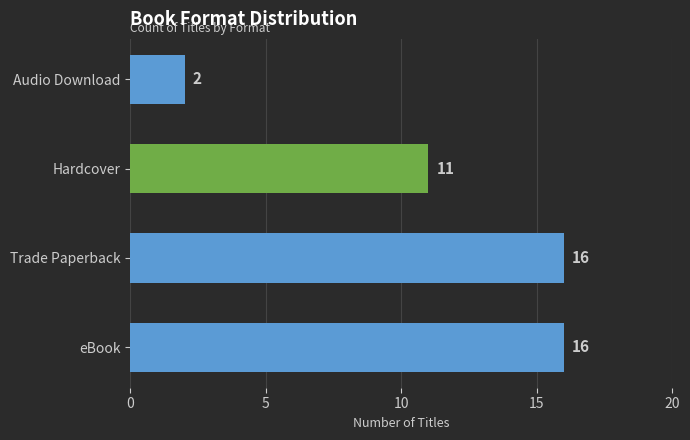

What is the difference between the maximum and minimum values?

14